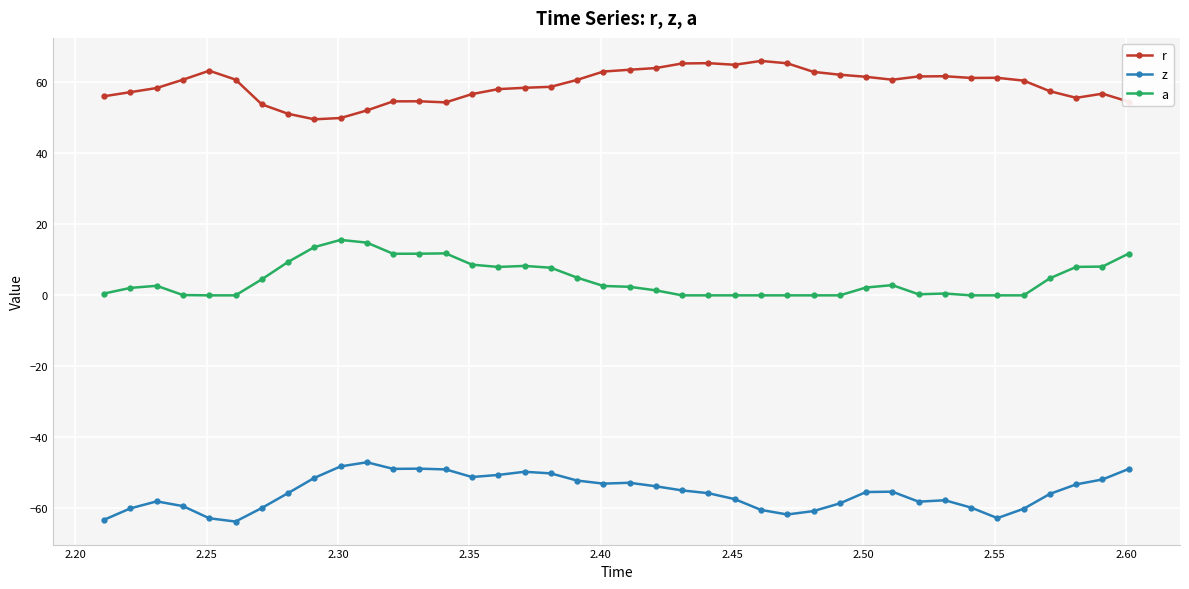

What is the average value of the a series?

4.5